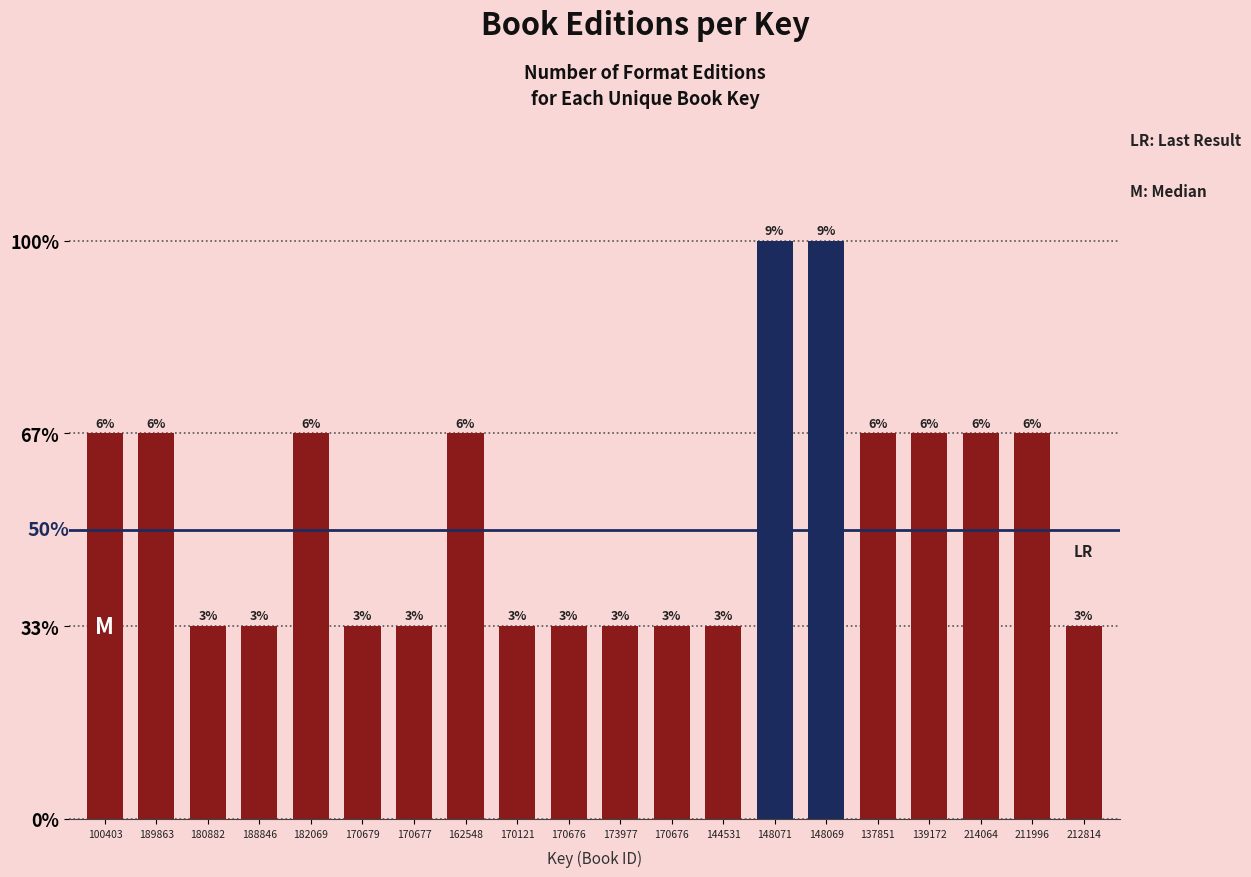

Does the chart contain any negative values?

No